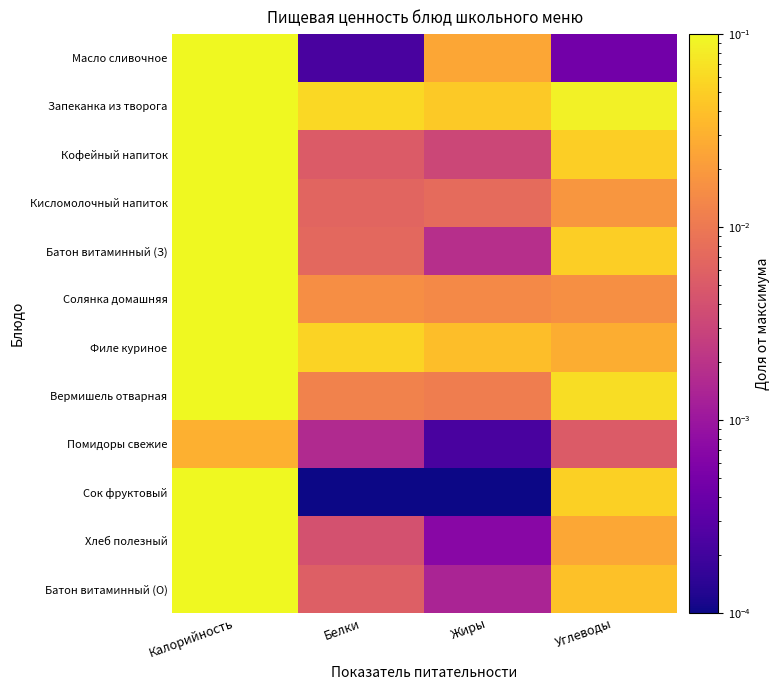

How many categories are shown in the chart?

4